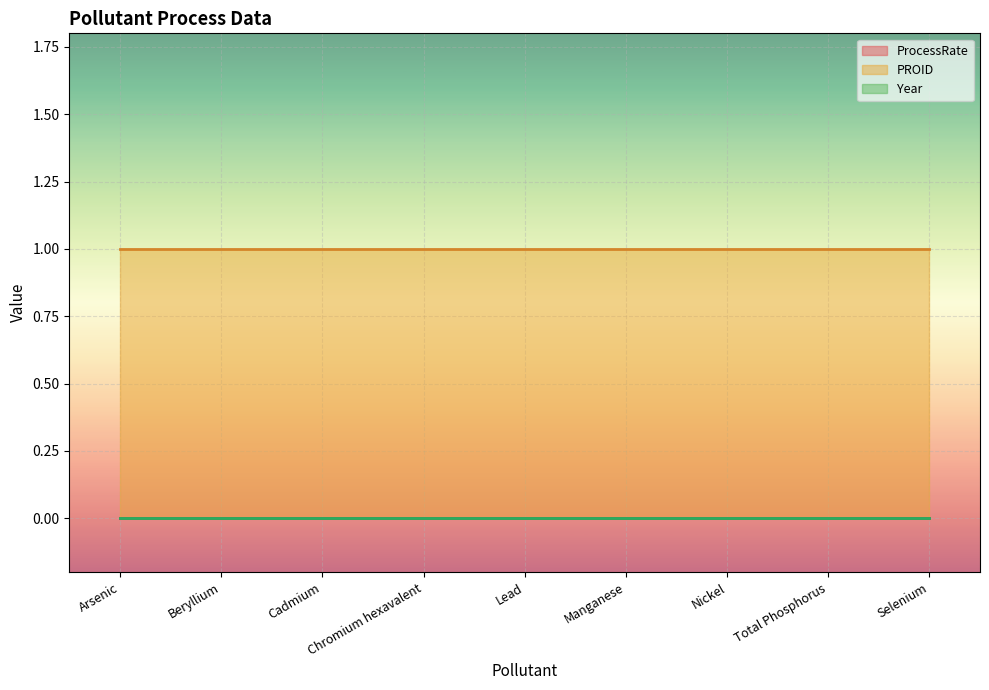

What is the label of the 4th point from the right?

Manganese